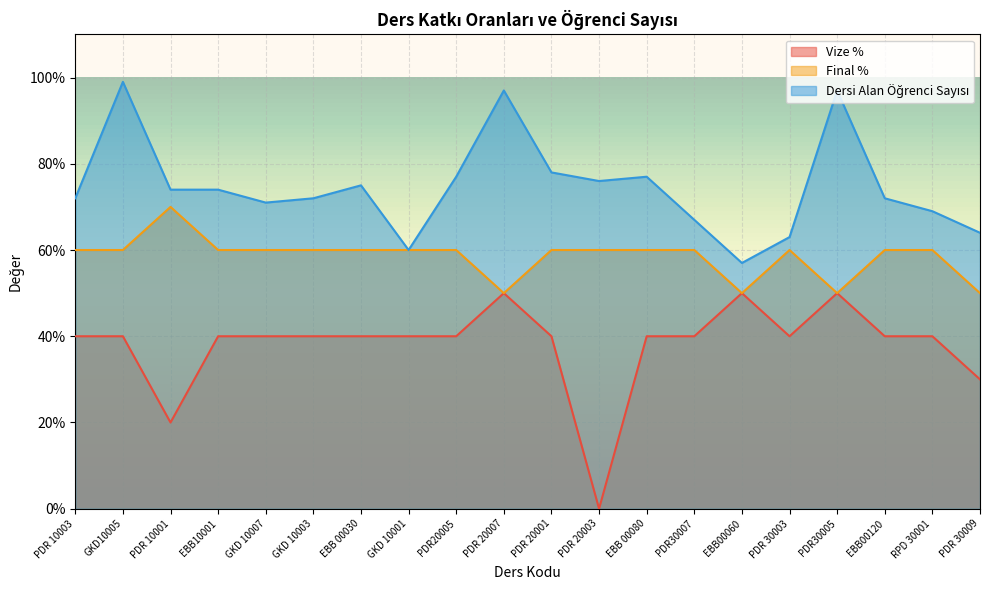

What is the highest value of the Dersi Alan Öğrenci Sayısı series?

99